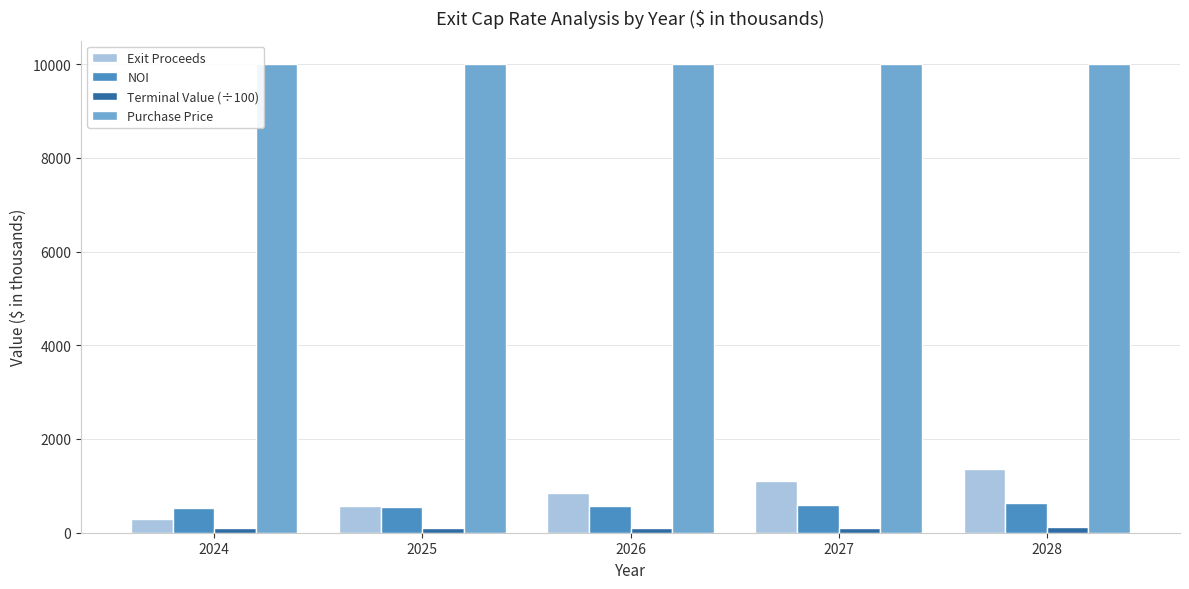

Is it true that Purchase Price equals 10000.0 at 2028?

True